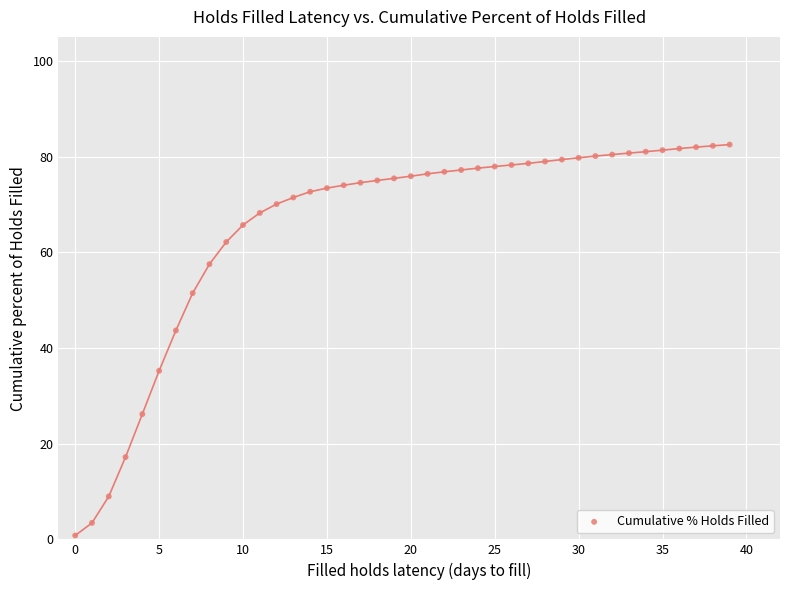

What Y value in the scatter plot is closest to 41?

43.7